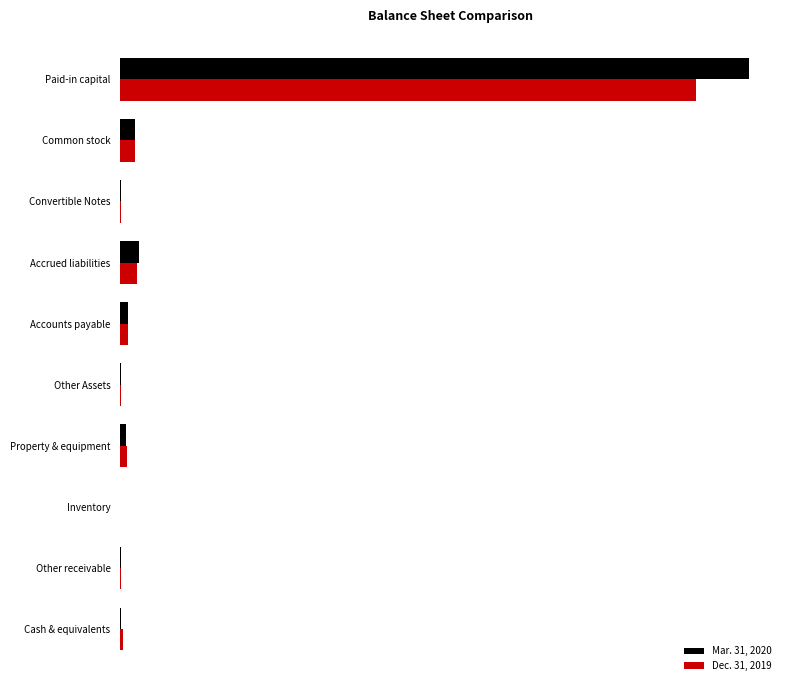

At how many categories does at least one series exceed 1260706?

1